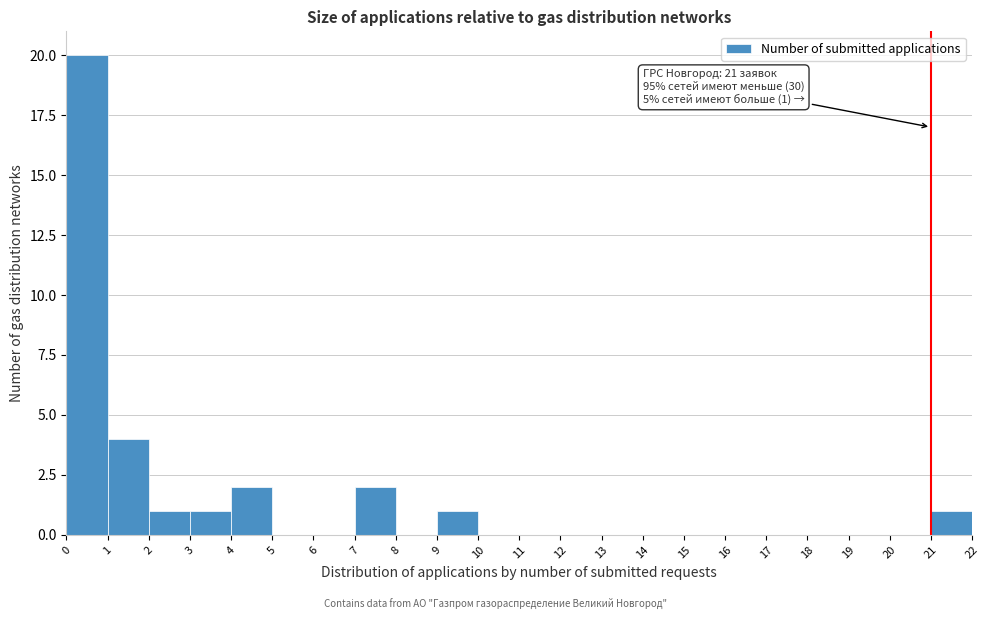

Over which range of the x-axis is the bar tallest?

0 to 1